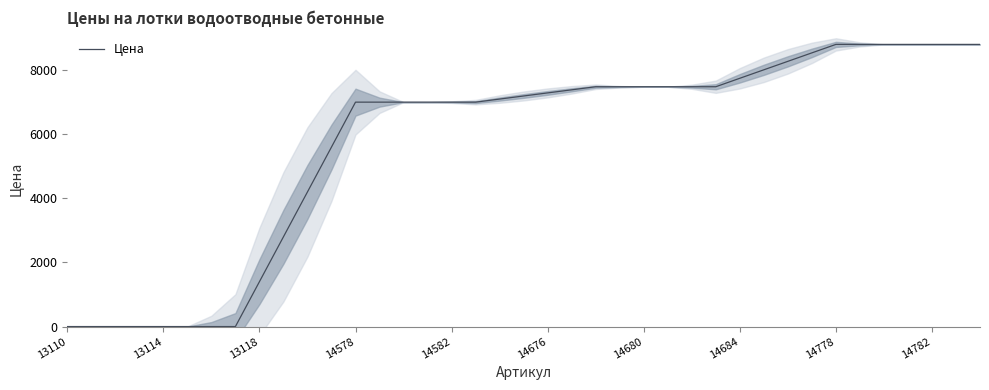

The value at 29 is 10535.1. True or false?

False